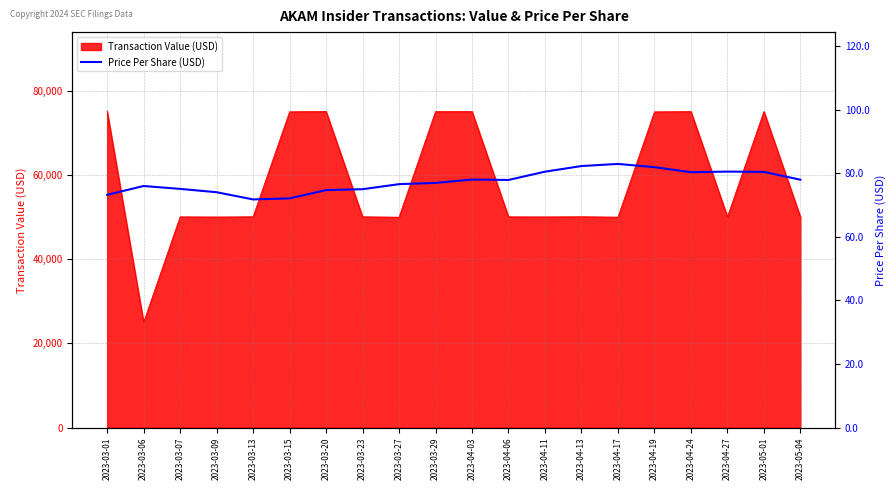

The value of Transaction Value (USD) at 2023-03-27 is 73570. True or false?

False